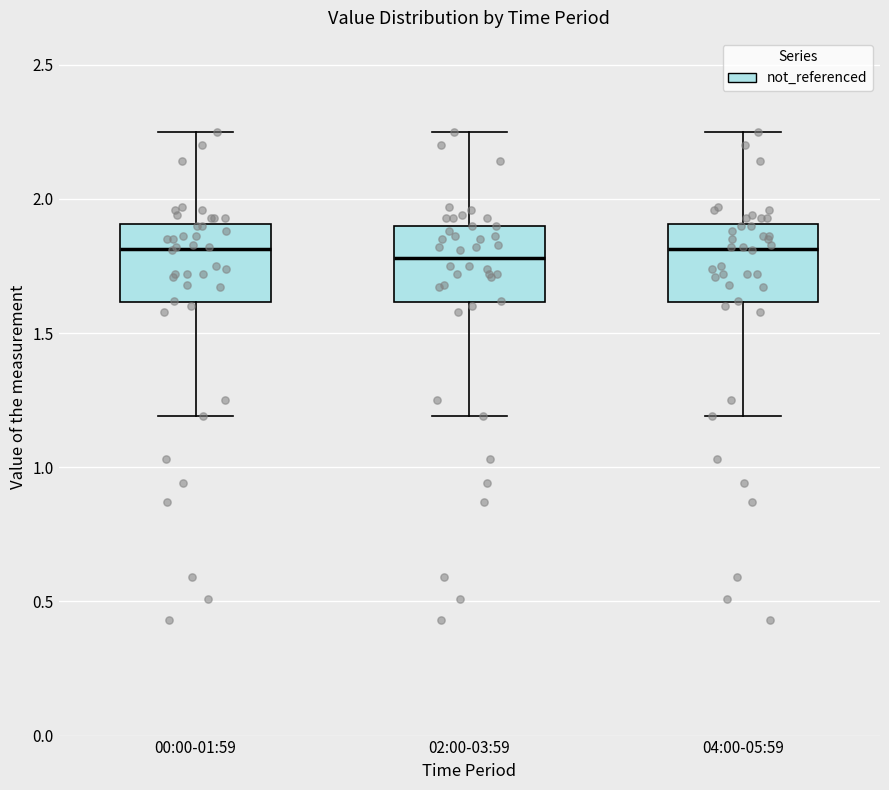

Reading left to right, transcribe this box plot: for each box, give where its median line is, the range the box spans, and where its two whiskers end, as read against the y-axis. The values are not printed on the chart, so give them approximately, as read against the axis.

00:00-01:59: median 1.80, box 1.60 to 1.90, whiskers 1.20 to 2.25
02:00-03:59: median 1.80, box 1.60 to 1.90, whiskers 1.20 to 2.25
04:00-05:59: median 1.80, box 1.60 to 1.90, whiskers 1.20 to 2.25